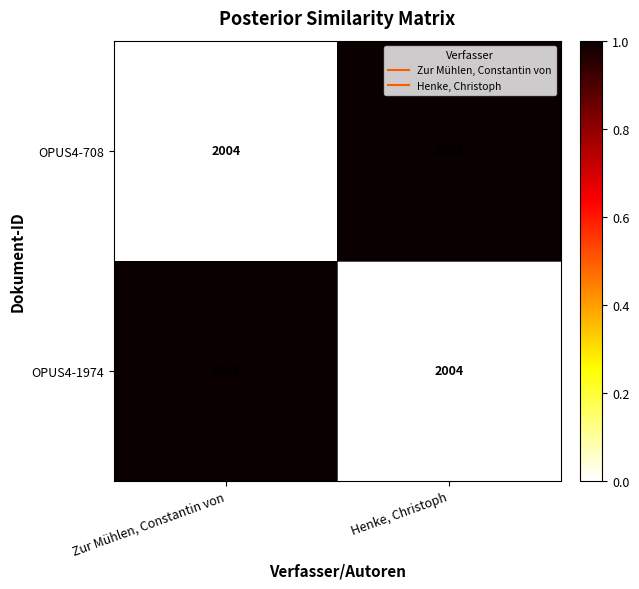

Reading left to right, list all the values displayed in this chart.

OPUS4-708: 2004	2008
OPUS4-1974: 2008	2004